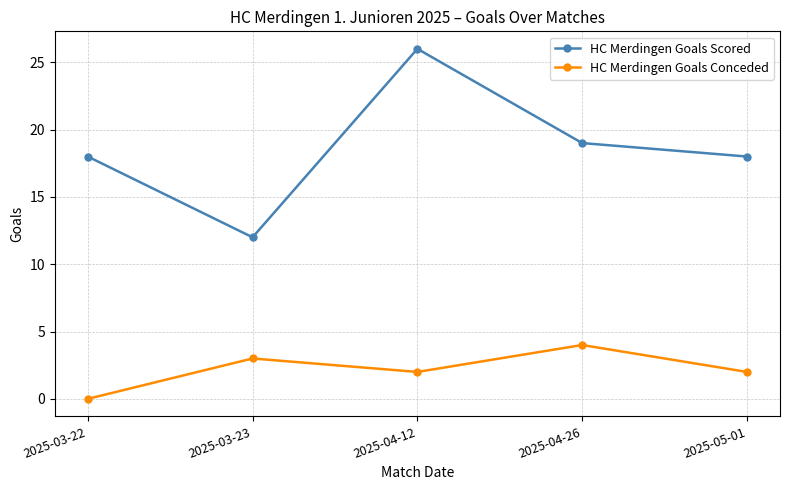

What is the sum of the HC Merdingen Goals Scored values at 2025-04-26 and 2025-03-23?

31